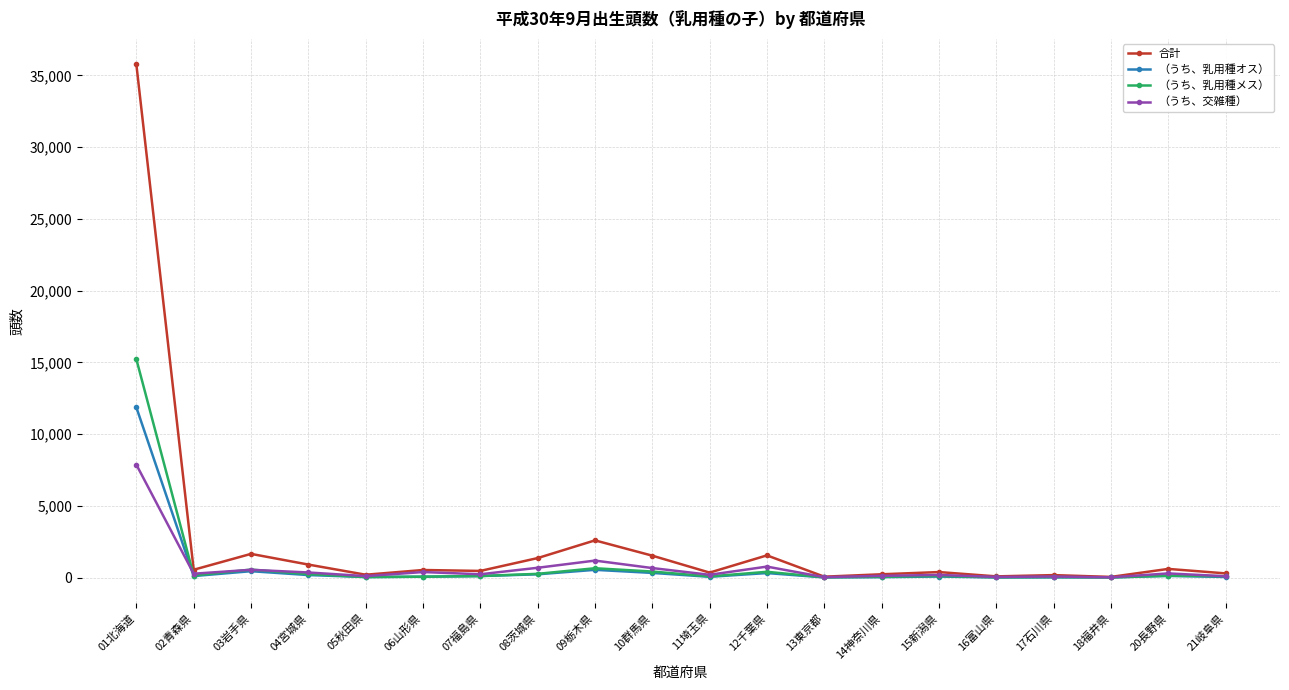

What position from the right is 04宮城県?

17